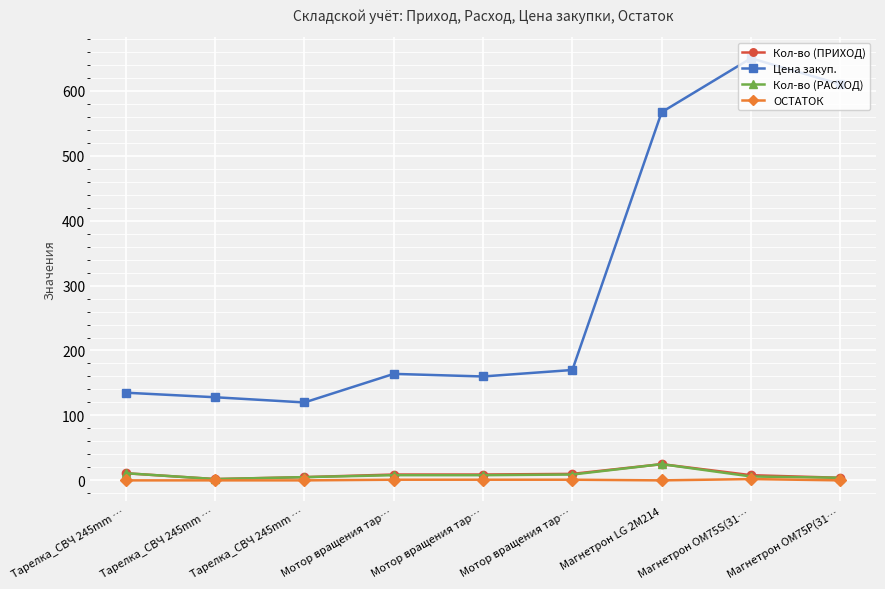

At how many categories does at least one series exceed 329?

3